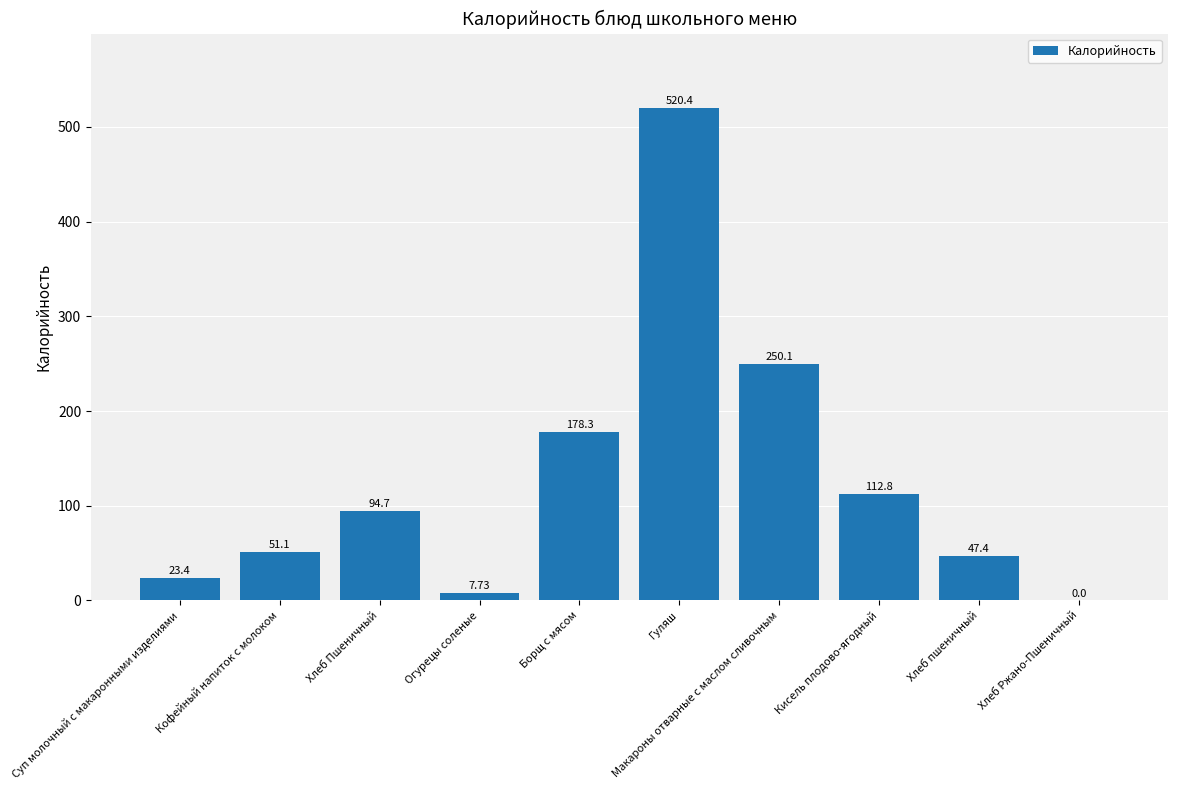

What is the sum of all values?

1285.9